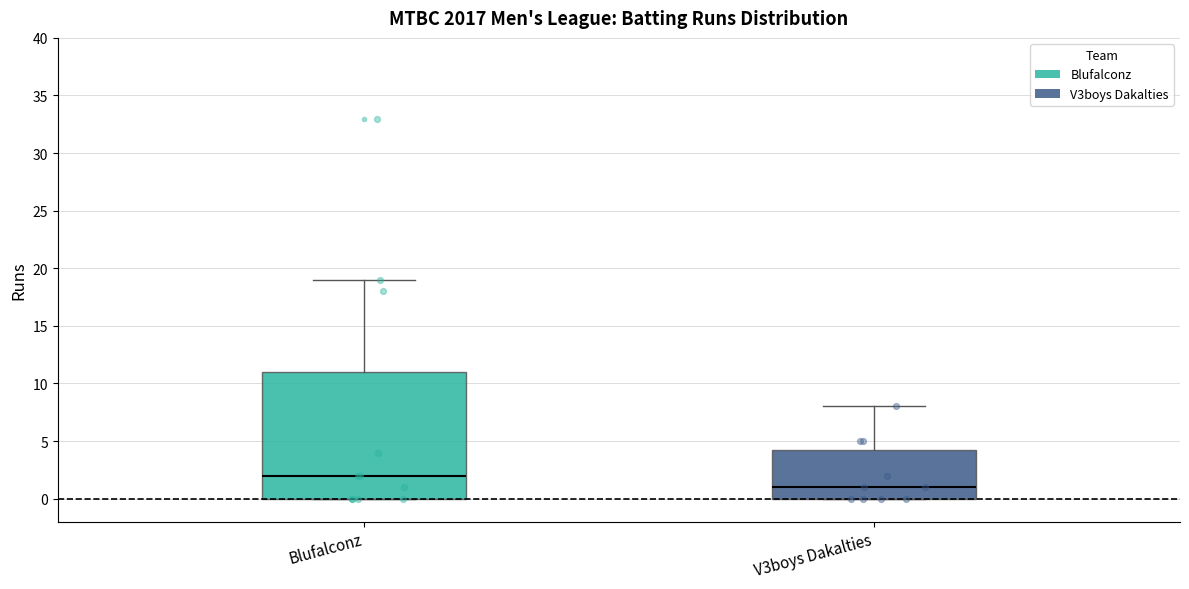

Reading left to right, read every box against the y-axis: the position of its median line, the range the box covers, and the ends of its whiskers. The values are not printed on the chart, so give them approximately, as read against the axis.

Blufalconz: median 2.0, box 0.0 to 11.0, whiskers 0.0 to 19.0
V3boys Dakalties: median 1.0, box 0.0 to 4.5, whiskers 0.0 to 8.0